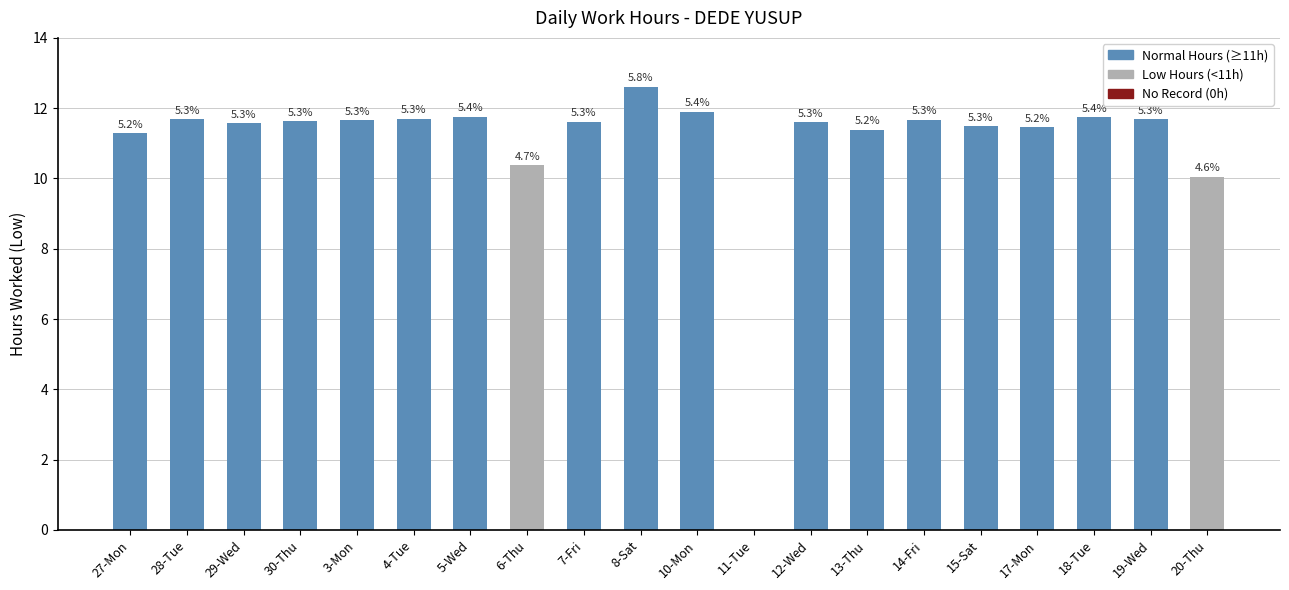

Is it true that the value at 4-Tue is 11.7?

True